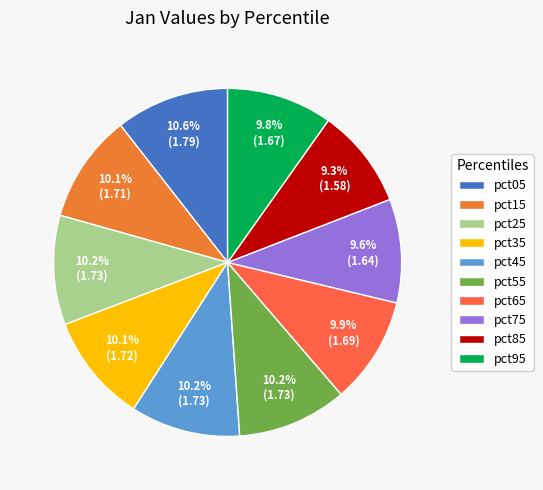

To the nearest percent, what is the combined percentage of pct15 and pct45?

20%